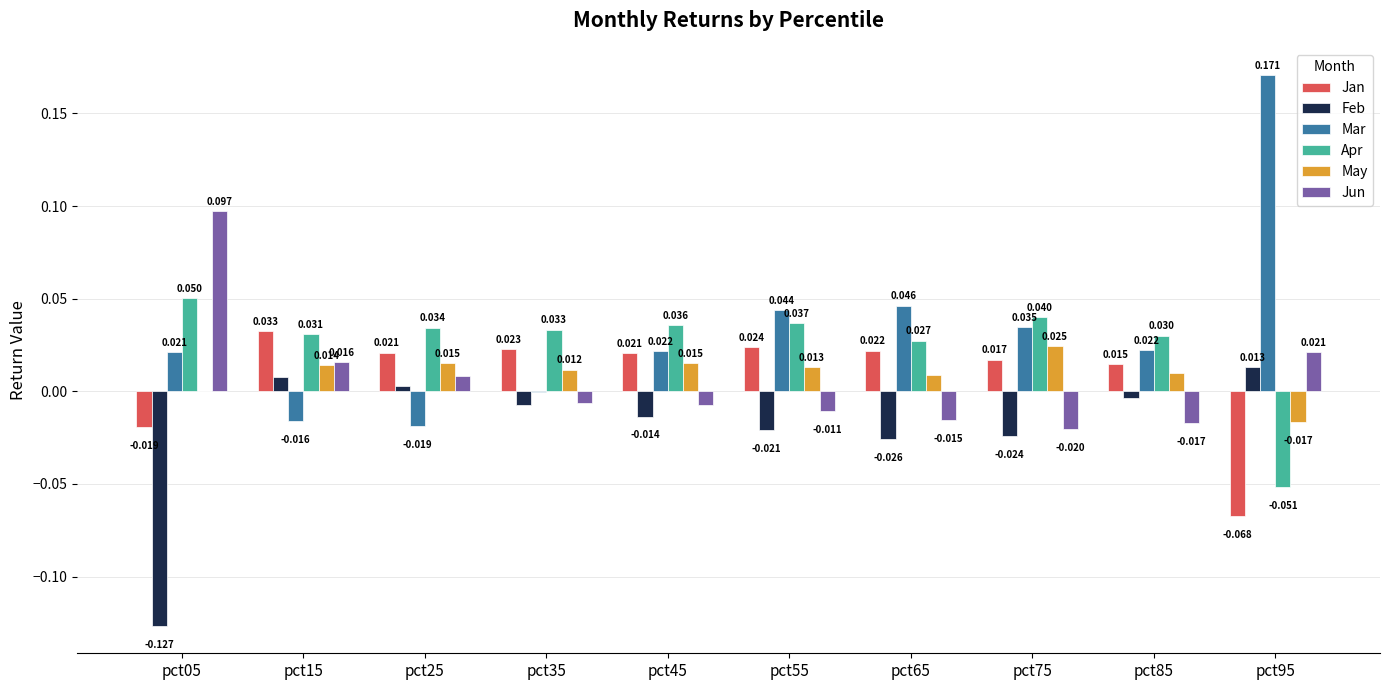

Which series has the largest total across all categories?

Mar